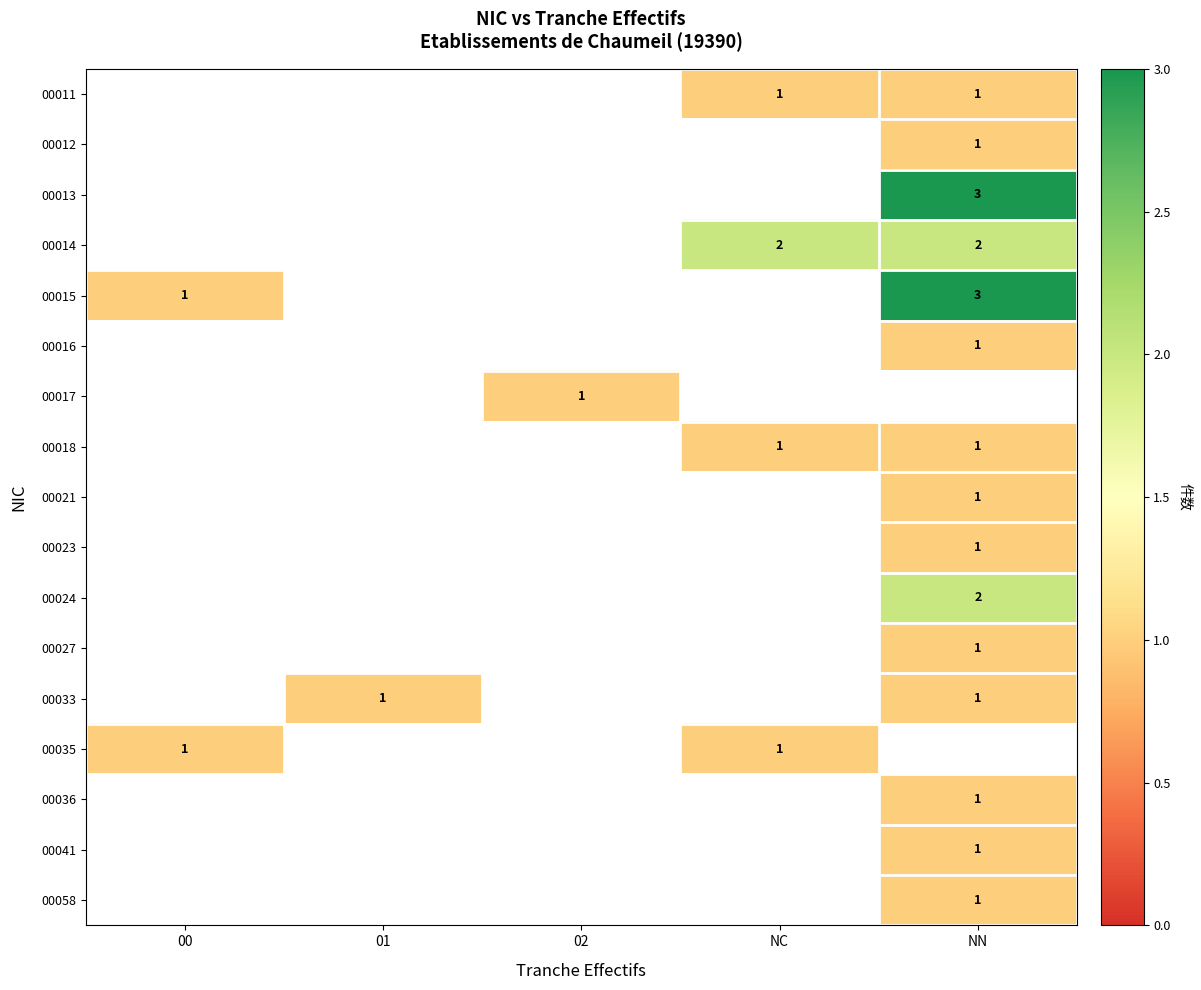

Between 01 and NN, which is larger?

NN